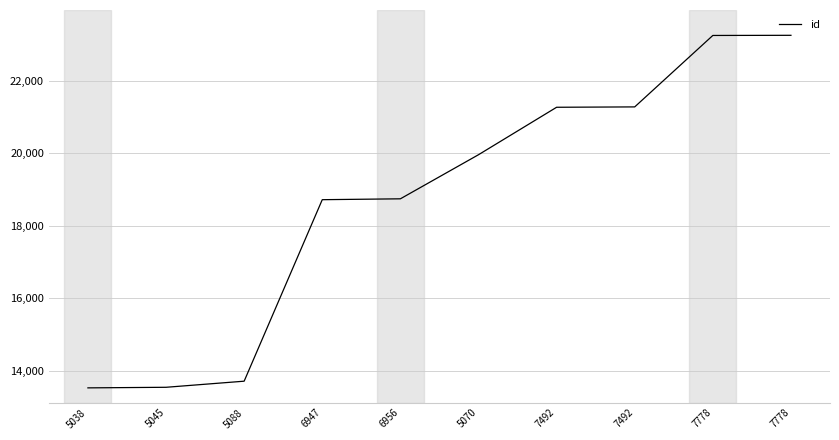

Reading left to right, transcribe all the data shown in this chart.

5038=13536	5045=13552	5088=13720	6947=18722	6956=18746	5070=19961	7492=21269	7492=21279	7778=23248	7778=23252